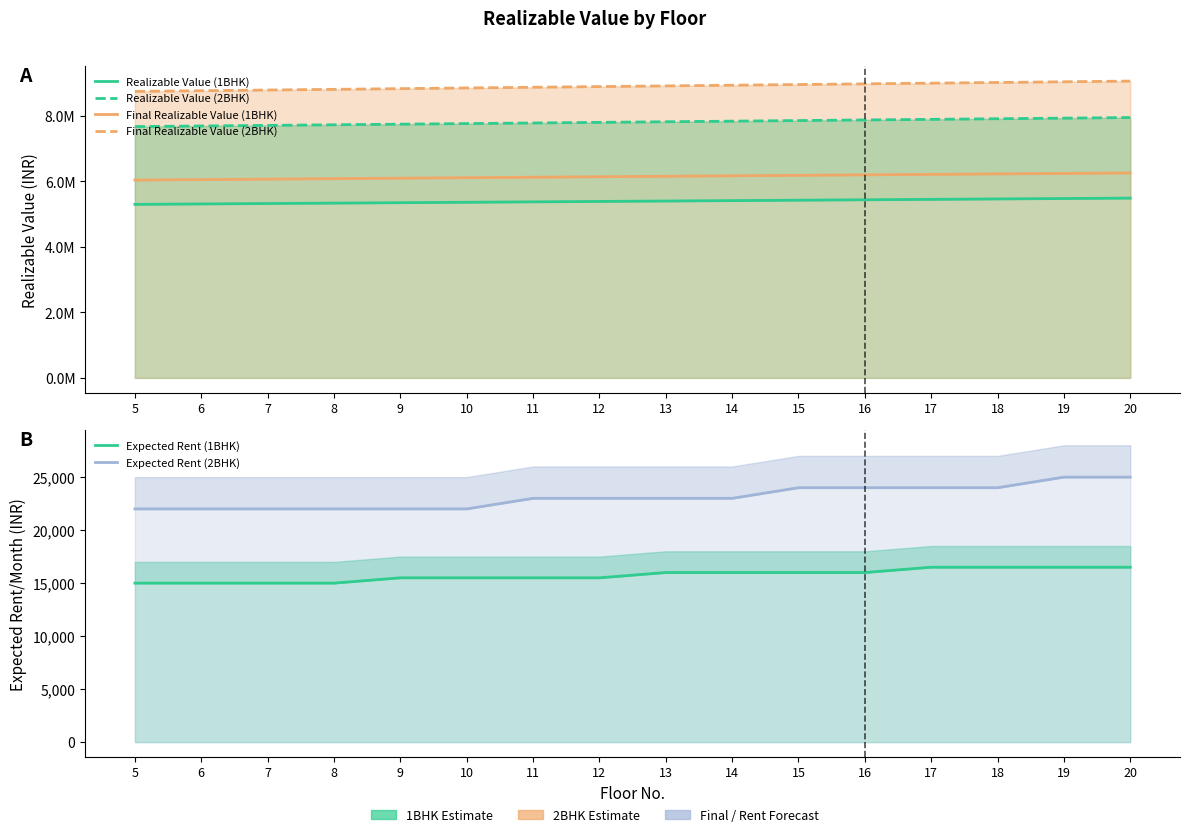

At which label does Realizable Value (1BHK) reach its minimum?

5